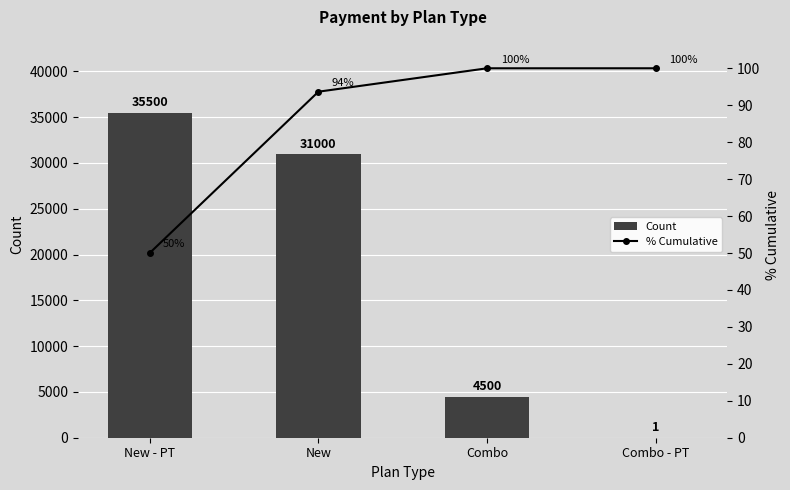

True or false: % Cumulative has a value of 100.0 at Combo.

True